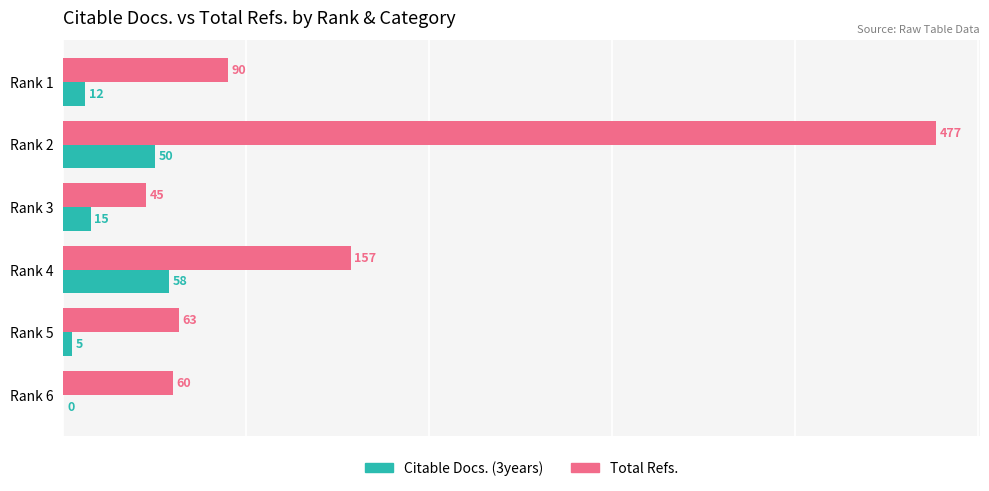

Is it true that Citable Docs. (3years) equals 50 at Rank 2?

True